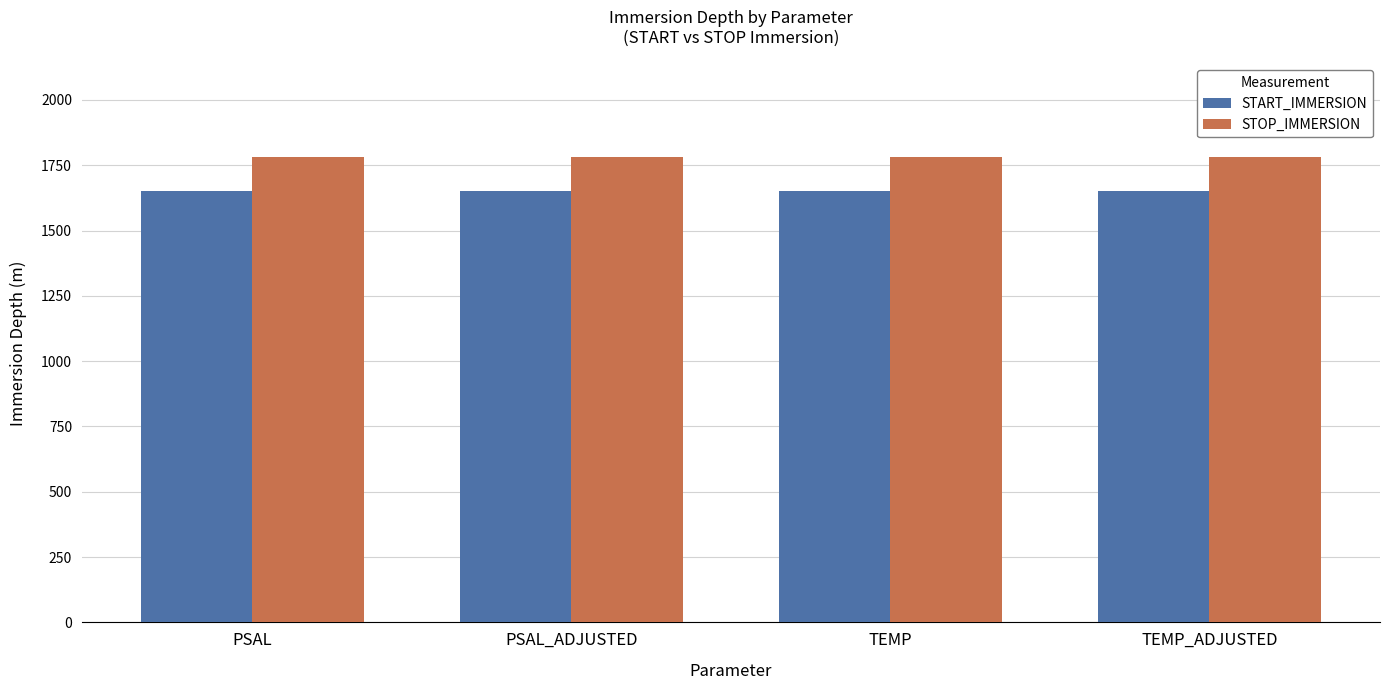

True or false: START_IMMERSION has a value of 1652.9 at TEMP_ADJUSTED.

True